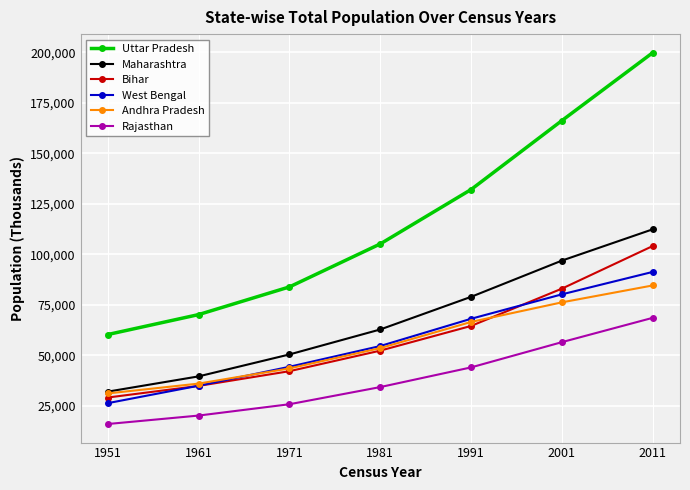

Reading left to right, what are all the values shown in this chart?

Uttar Pradesh: 1951=60274	1961=70144	1971=83849	1981=105137	1991=132062	2001=166198	2011=199812
Maharashtra: 1951=32003	1961=39554	1971=50412	1981=62783	1991=78937	2001=96879	2011=112374
Bihar: 1951=29085	1961=34841	1971=42126	1981=52303	1991=64531	2001=82999	2011=104099
West Bengal: 1951=26300	1961=34926	1971=44312	1981=54581	1991=68078	2001=80176	2011=91276
Andhra Pradesh: 1951=31115	1961=35983	1971=43503	1981=53551	1991=66508	2001=76210	2011=84581
Rajasthan: 1951=15971	1961=20156	1971=25766	1981=34262	1991=44006	2001=56507	2011=68548